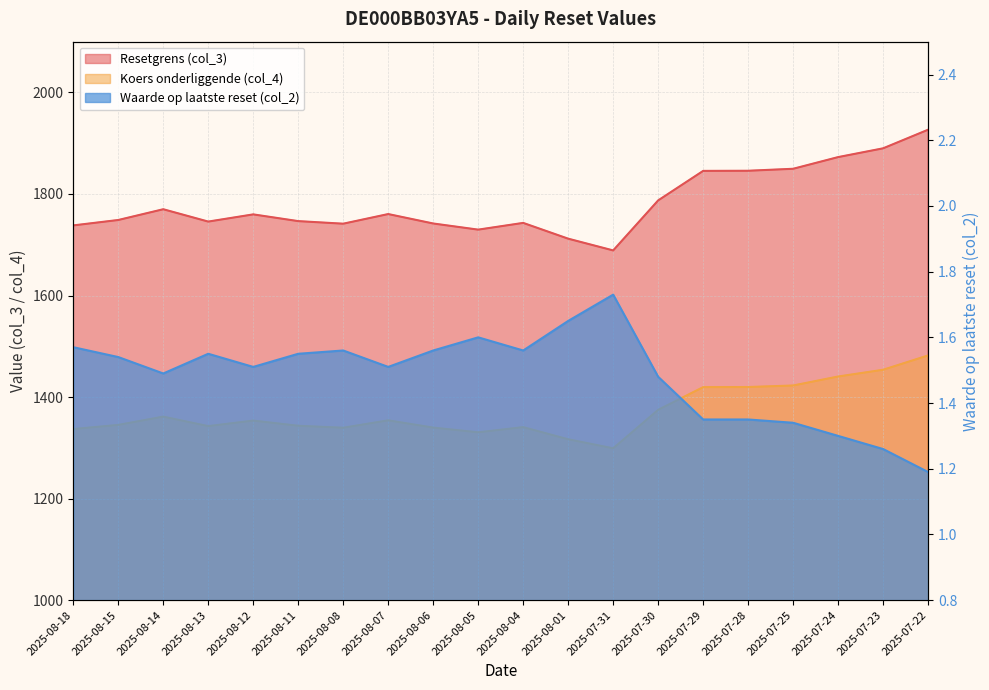

True or false: Waarde op laatste reset (col_2) has more than 0 points higher than both neighbors.

True